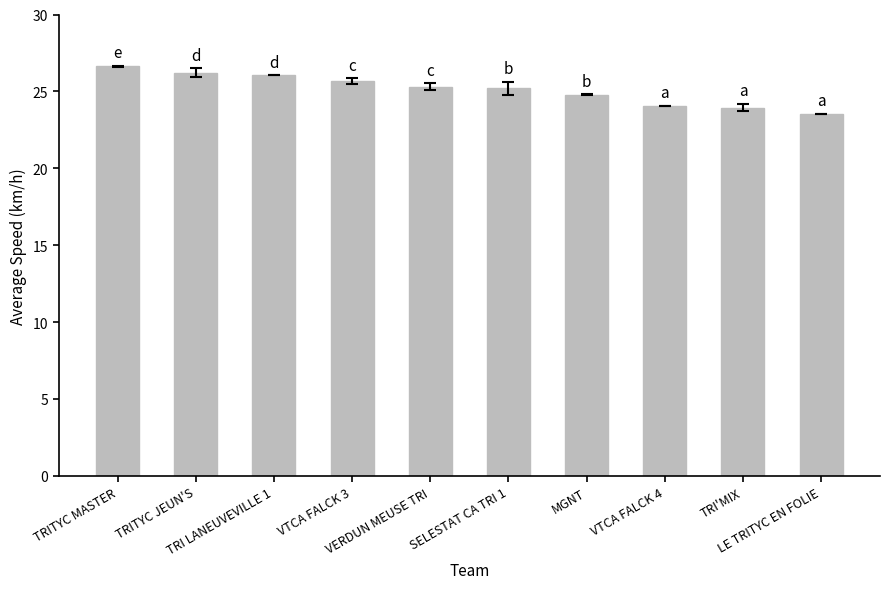

How many bars are there in total?

10